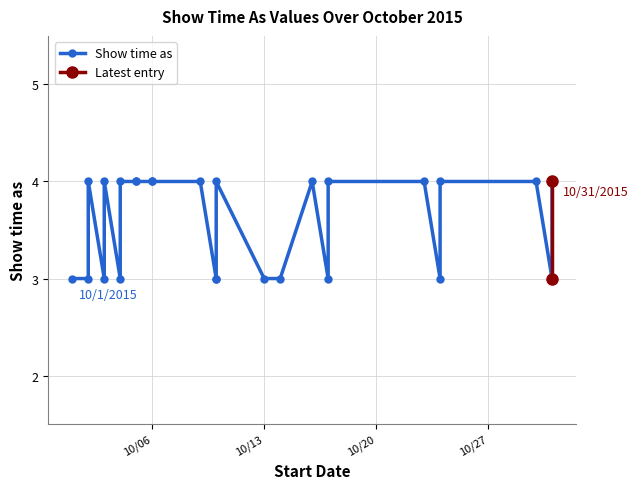

Is it true that the value at 10/31/2015 is 5?

False